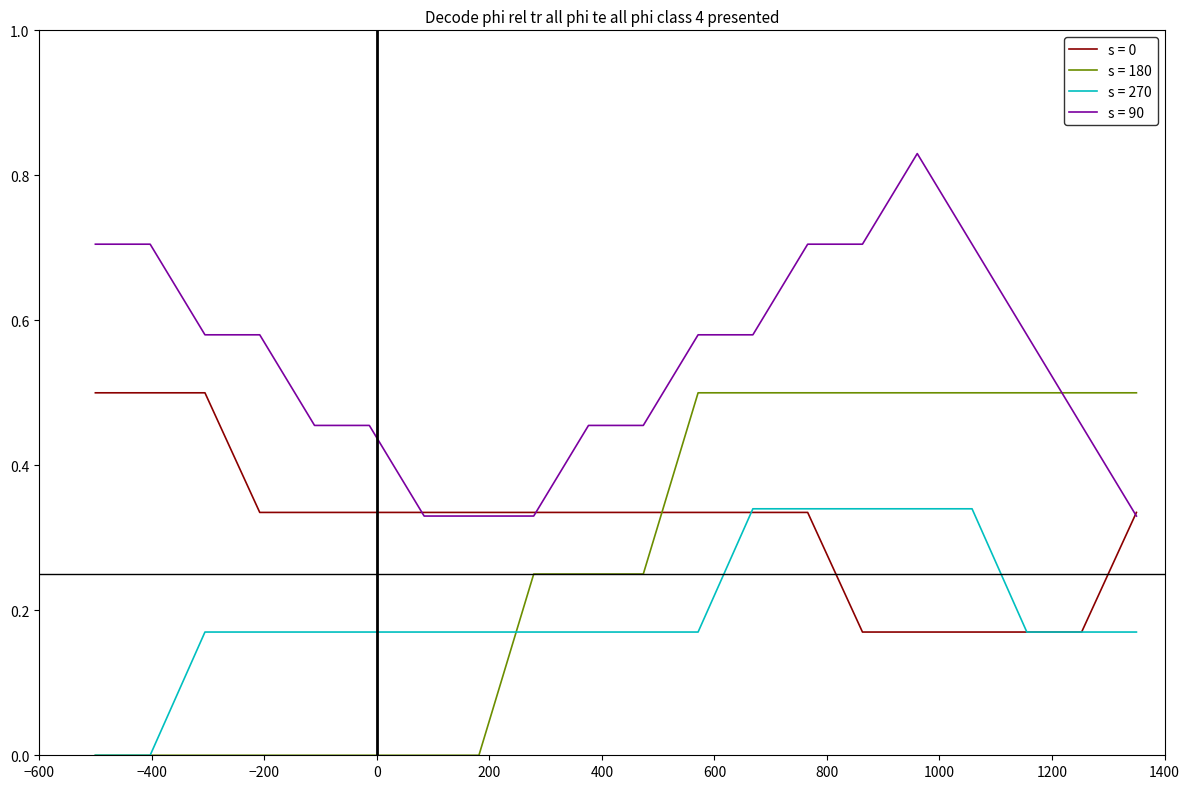

Reading right to left, transcribe all the data shown in this chart.

s = 0: 0.3	0.2	0.2	0.2	0.2	0.2	0.3	0.3	0.3	0.3	0.3	0.3	0.3	0.3	0.3	0.3	0.3	0.5	0.5	0.5
s = 180: 0.5	0.5	0.5	0.5	0.5	0.5	0.5	0.5	0.5	0.2	0.2	0.2	0.0	0.0	0.0	0.0	0.0	0.0	0.0	0.0
s = 270: 0.2	0.2	0.2	0.3	0.3	0.3	0.3	0.3	0.2	0.2	0.2	0.2	0.2	0.2	0.2	0.2	0.2	0.2	0.0	0.0
s = 90: 0.3	0.5	0.6	0.7	0.8	0.7	0.7	0.6	0.6	0.5	0.5	0.3	0.3	0.3	0.5	0.5	0.6	0.6	0.7	0.7